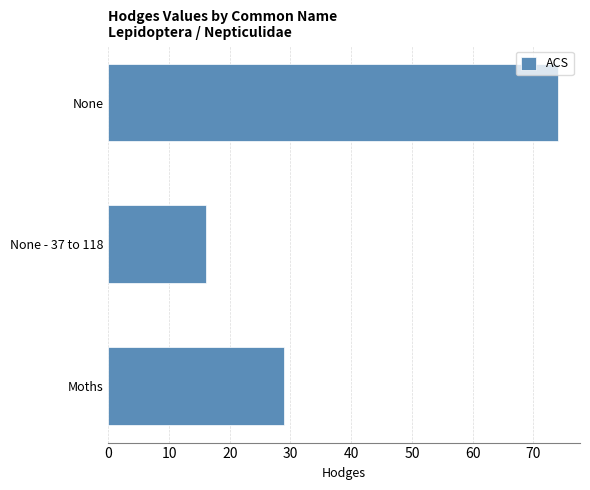

Rank the categories by value from highest to lowest.

None, Moths, None - 37 to 118